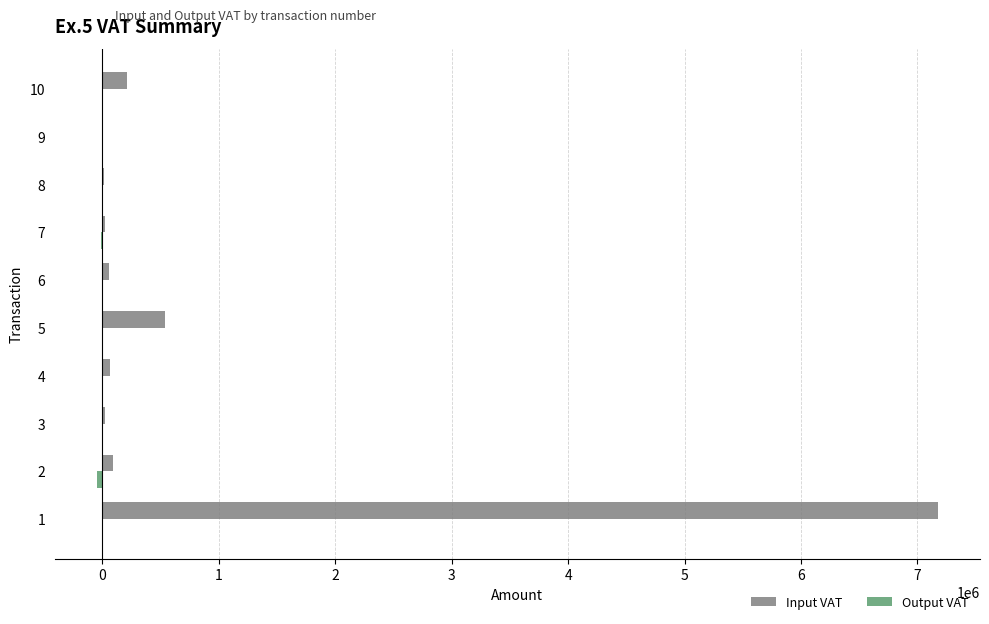

Which series has the largest total across all categories?

Input VAT